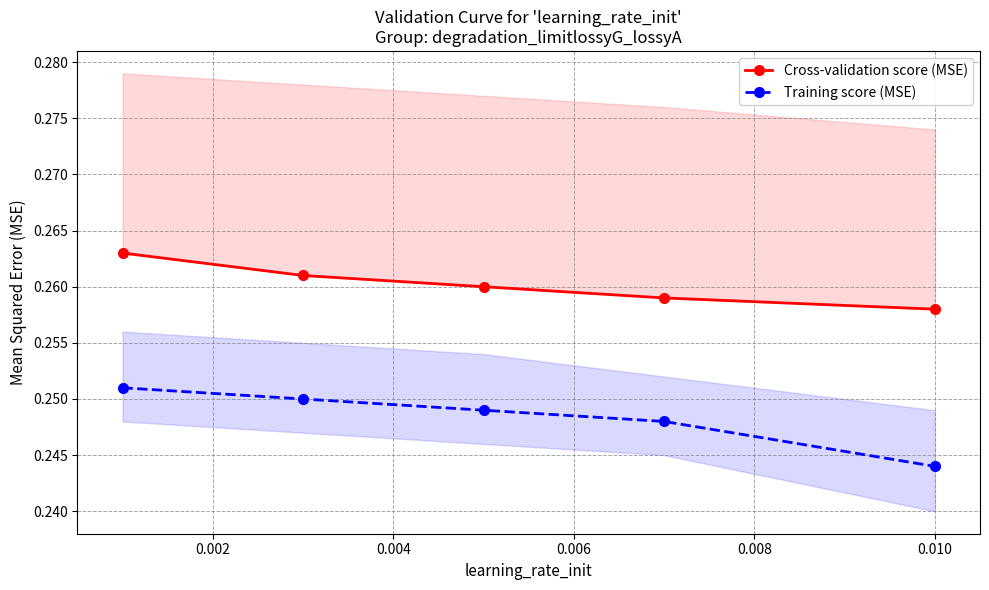

List the series in order of their overall mean, lowest first.

Training score (MSE), Cross-validation score (MSE)